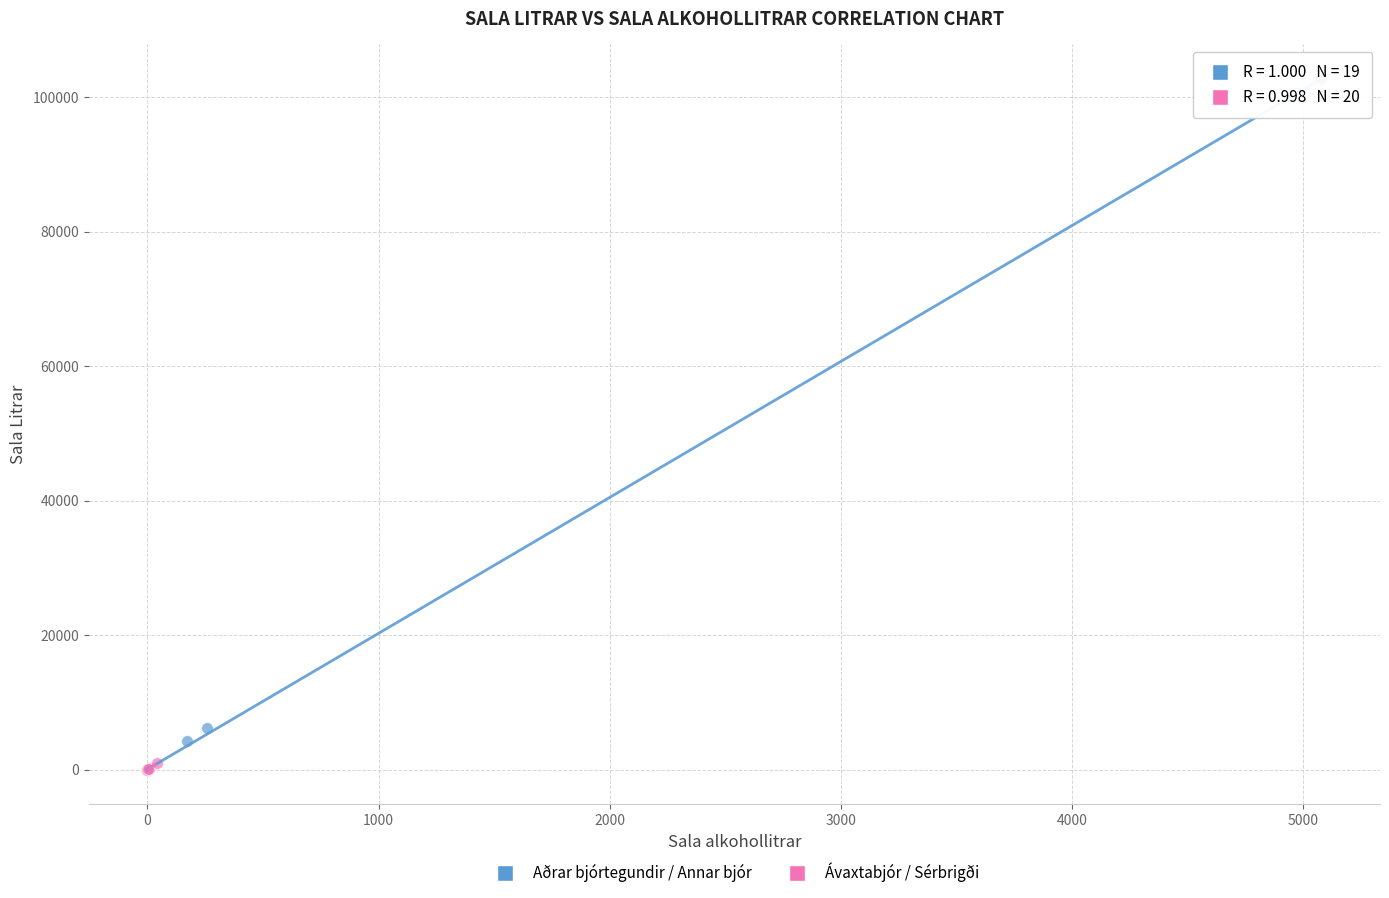

Which series has the largest Y range (max minus min)?

Aðrar bjórtegundir / Annar bjór